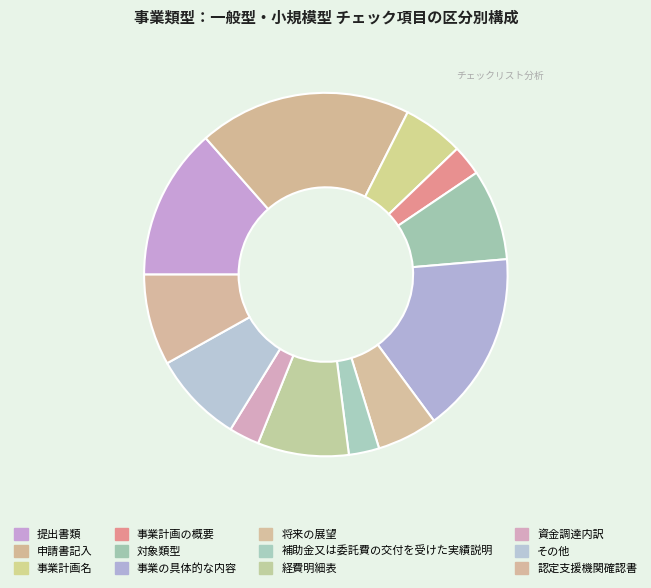

True or false: 事業計画の概要 accounts for 1% of the total.

False